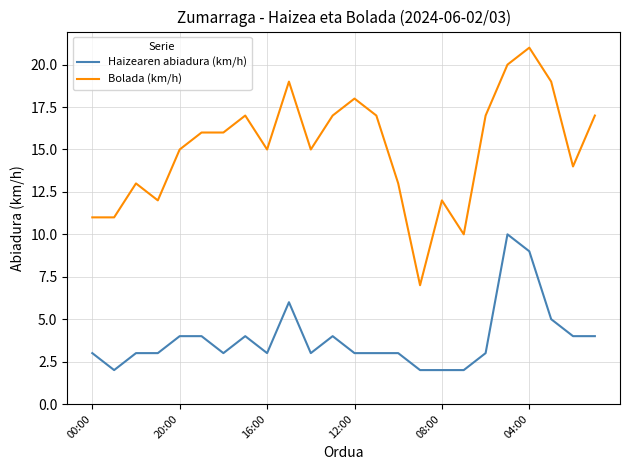

True or false: Haizearen abiadura (km/h) and Bolada (km/h) cross at least once.

False